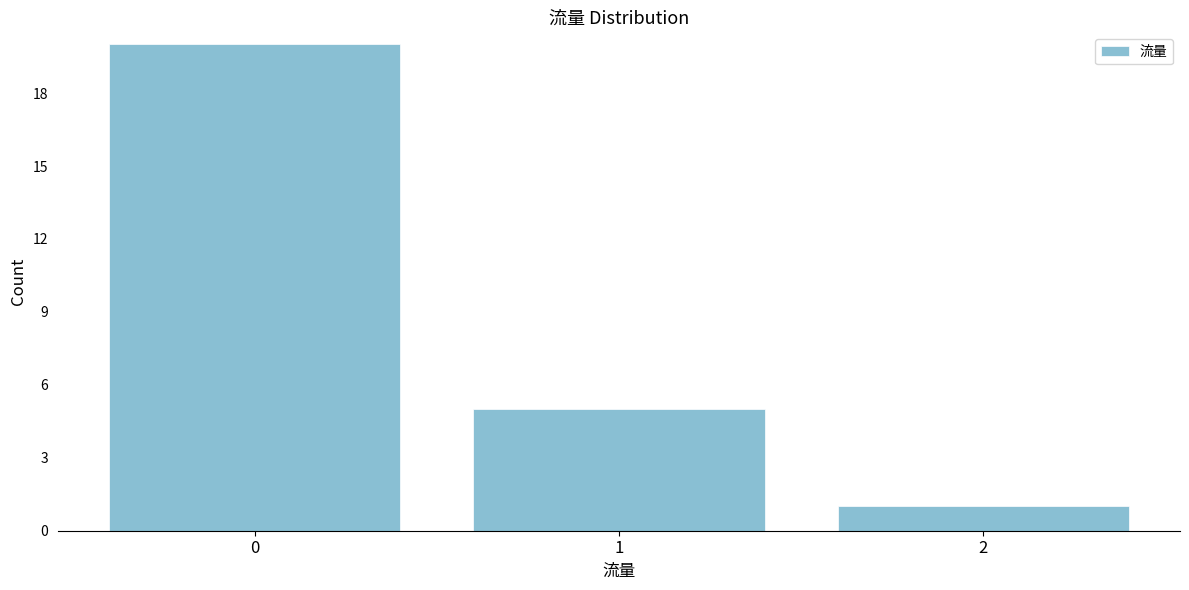

Reading left to right, what are all the values shown in this chart?

20	5	1